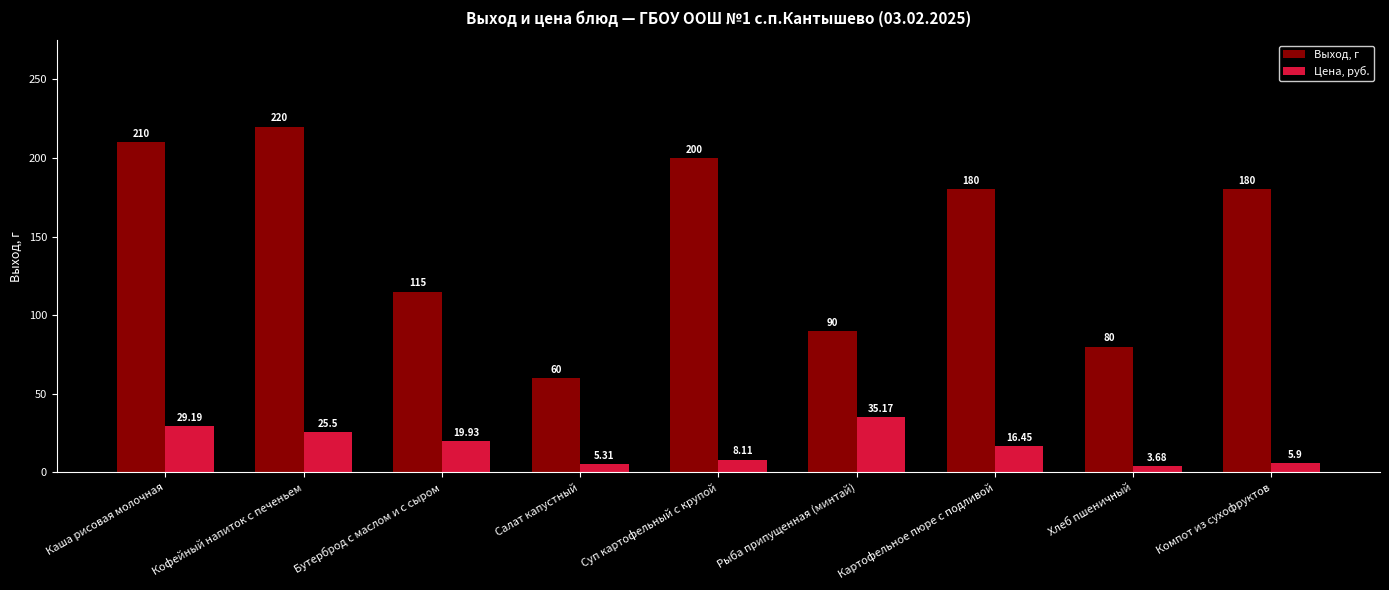

What is the label of the 2nd bar from the left?

Кофейный напиток с печеньем